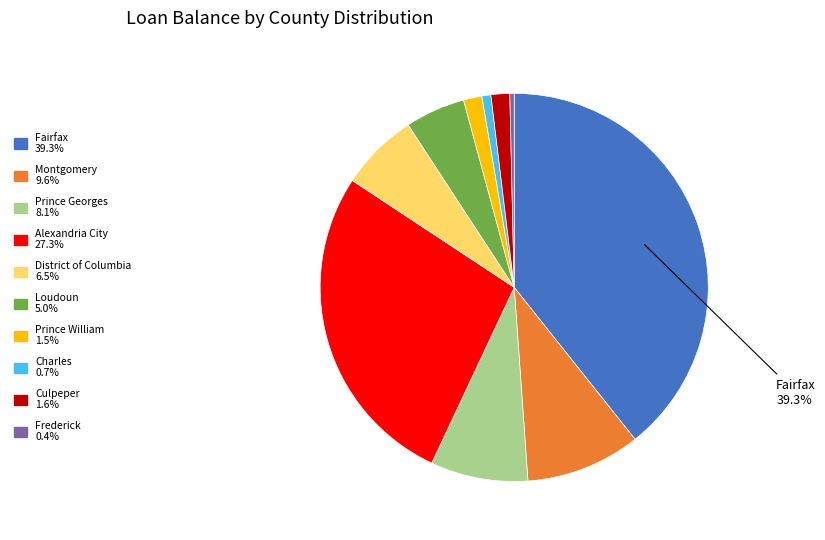

To the nearest percent, what is the difference between the largest and smallest slice percentages?

39%